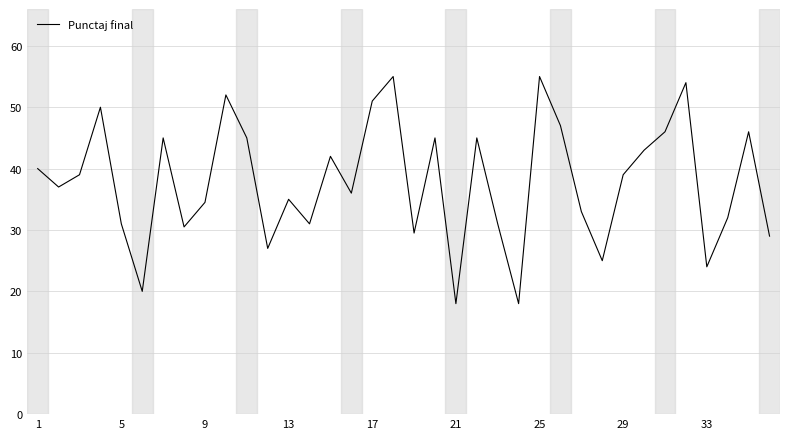

What is the smallest value displayed?

18.0